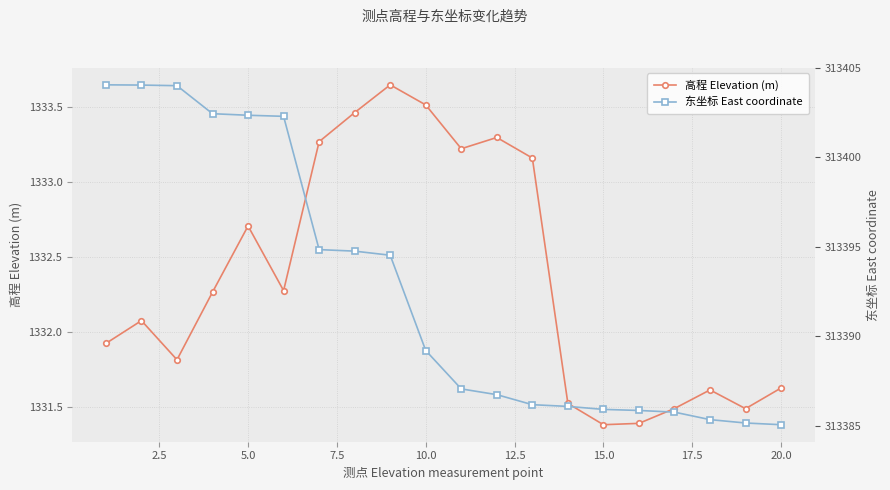

True or false: 高程 Elevation (m) has more than 1 points higher than both neighbors.

True